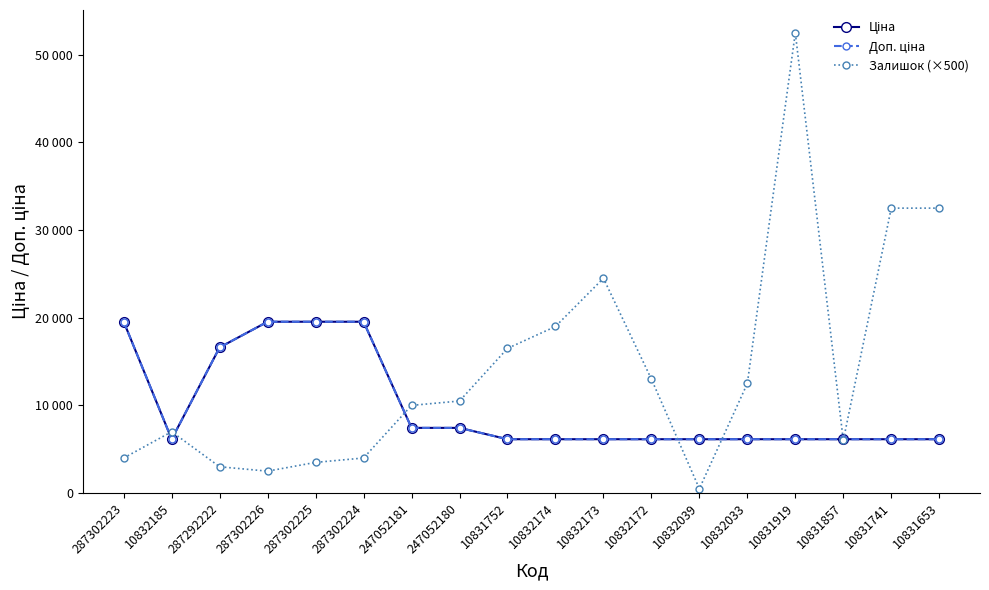

True or false: Ціна has more than 2 points higher than both neighbors.

False